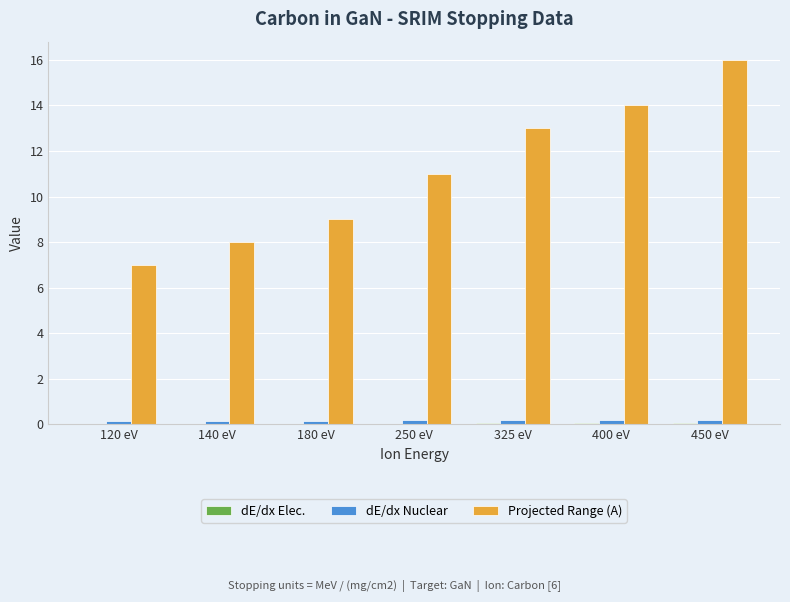

What is the maximum value shown in the chart?

16.0